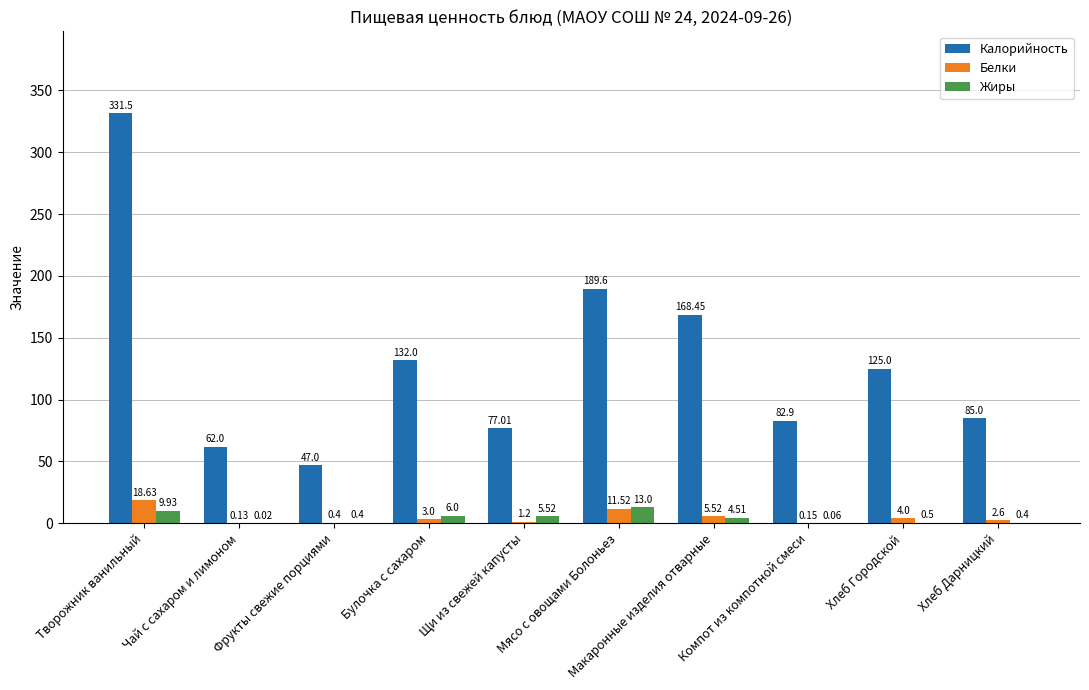

What is the approximate value of Калорийность at Фрукты свежие порциями?

47.0